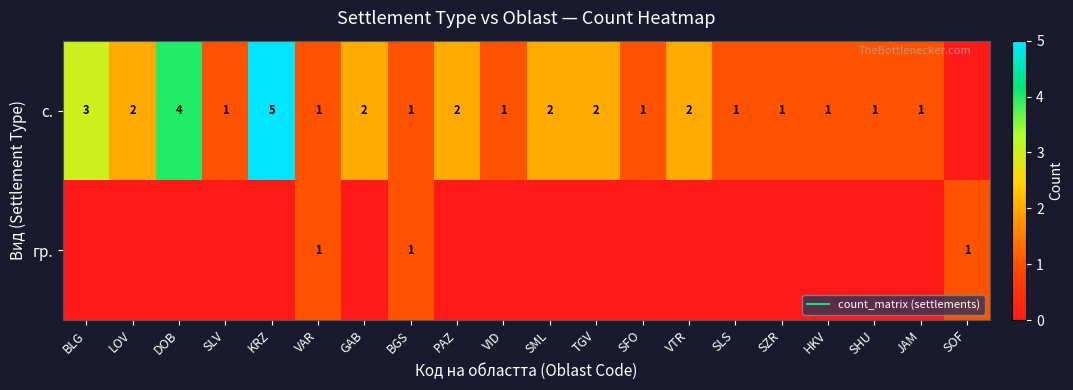

Where is гр. nearest to the value 0?

BLG